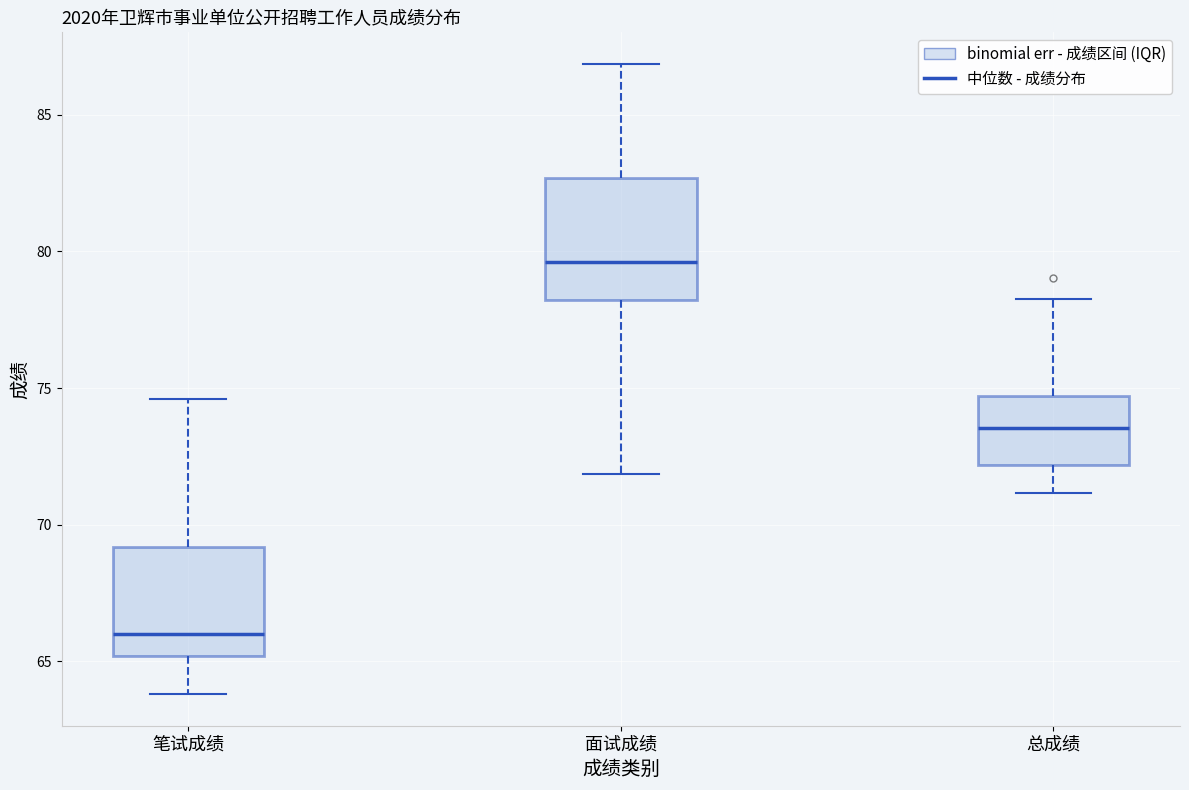

Which box's median line is the lowest?

笔试成绩